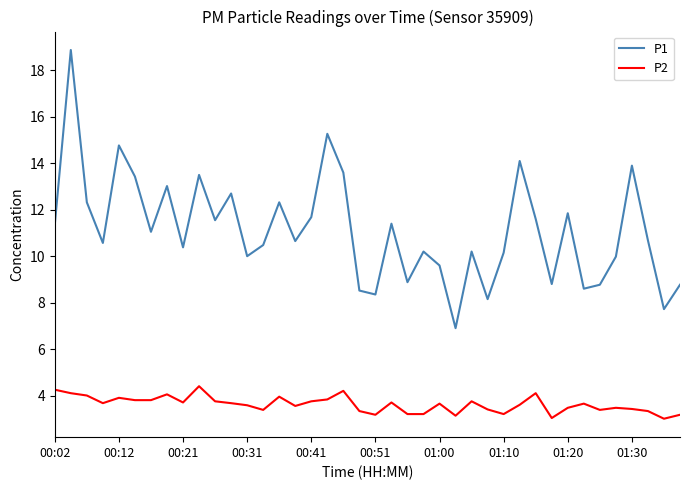

Which series has the largest range (max minus min)?

P1